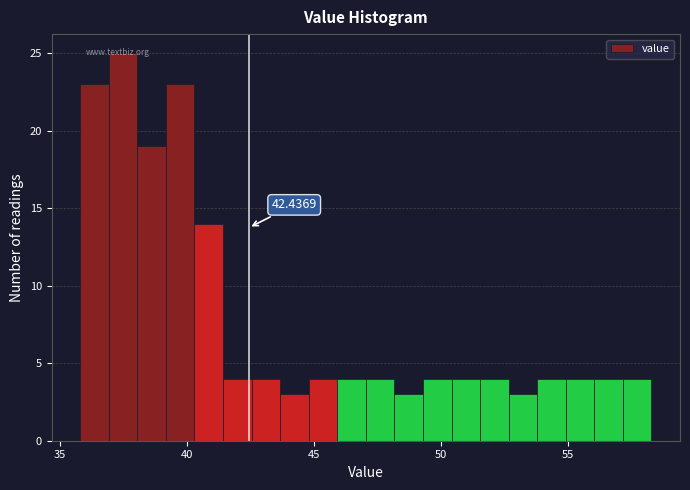

Read against the x-axis, roughly where is the centre of the tallest bar?

37.5